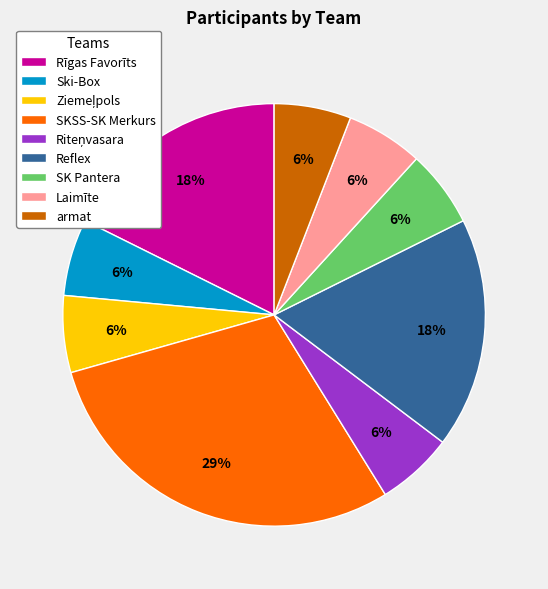

Does any single category account for the majority?

No